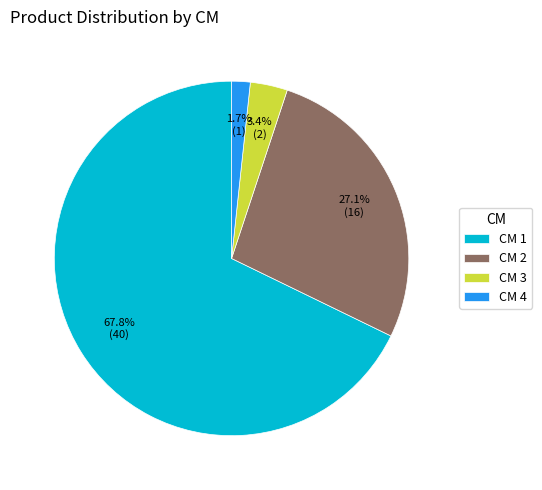

Which has a higher value, CM 1 or CM 3?

CM 1